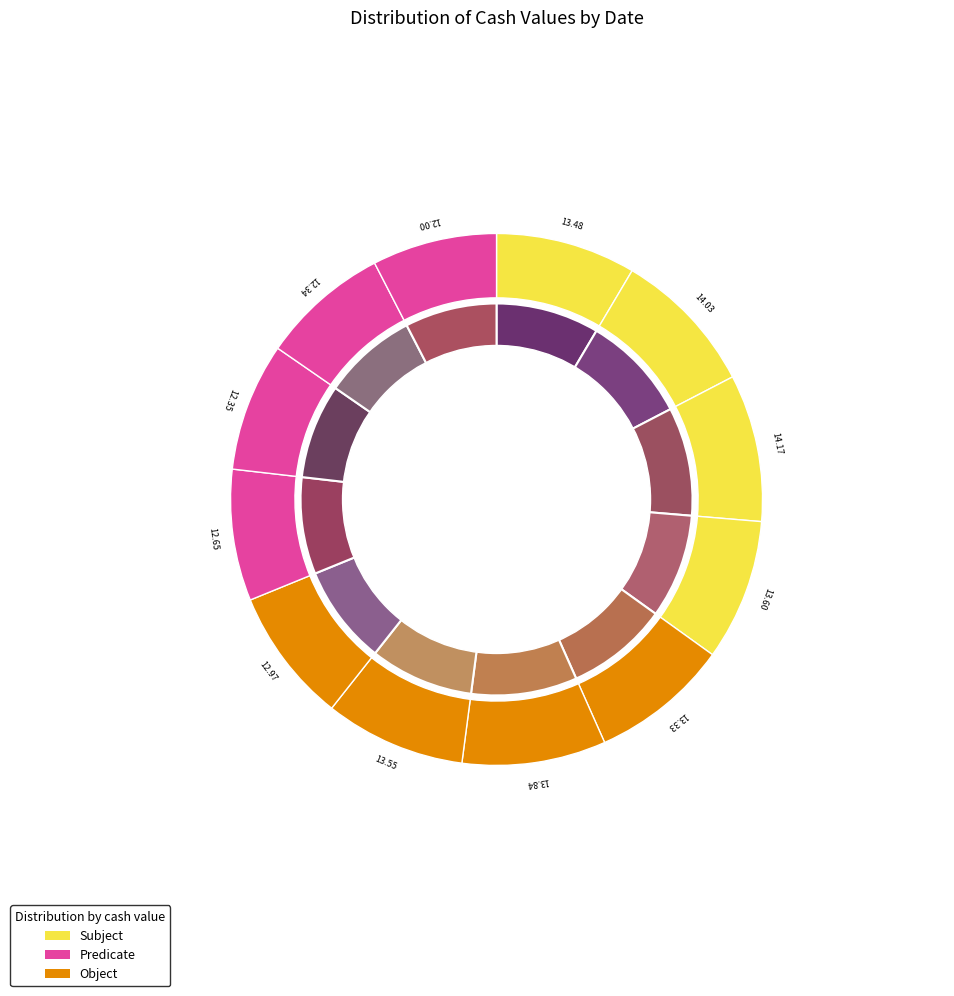

To the nearest percent, what is the average slice percentage?

8%